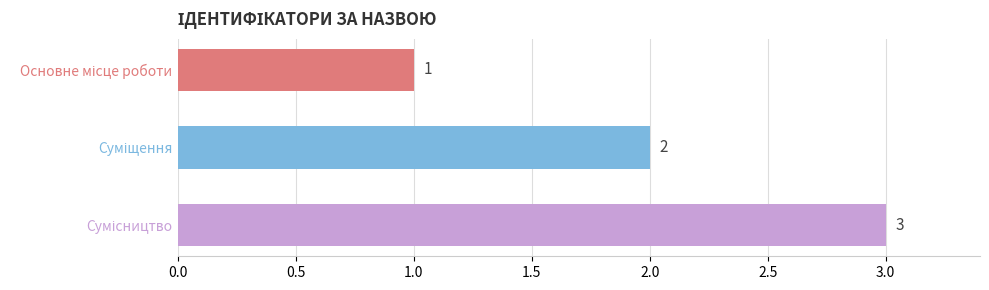

Count the values in the range 1 to 3.

3